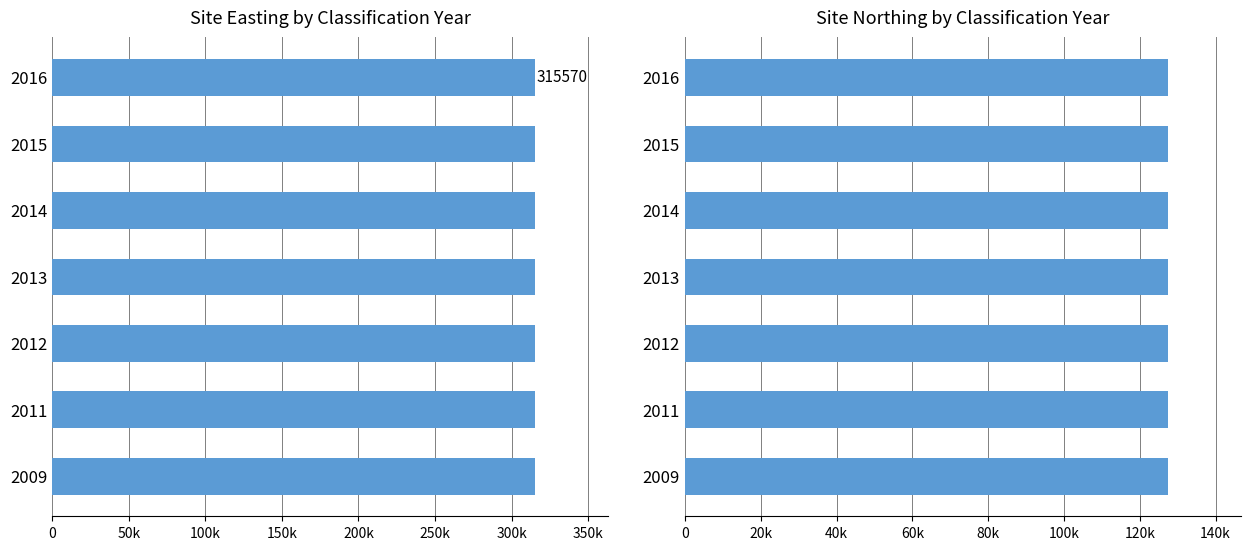

Rank the series by their average value, from lowest to highest.

Site Northing, Site Easting